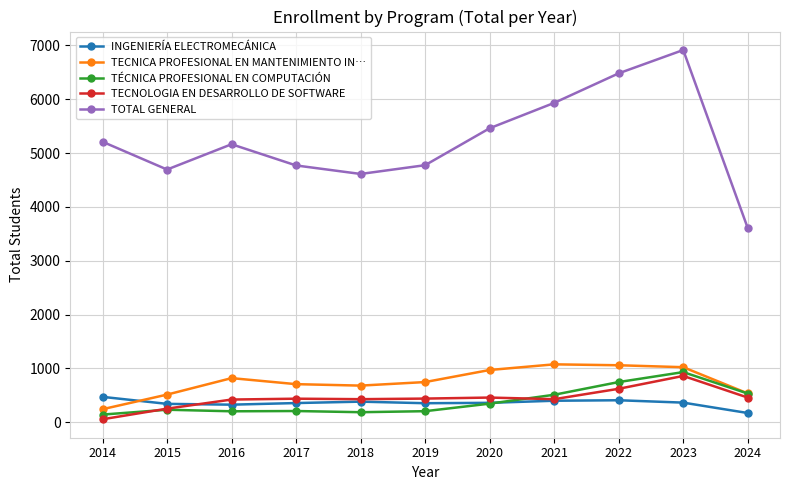

At which category does TECNICA PROFESIONAL EN MANTENIMIENTO IN… reach its first local peak?

2016